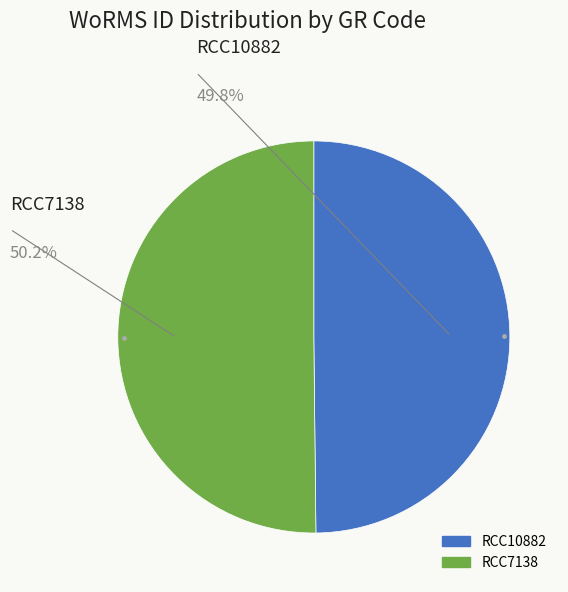

Is the sum of RCC7138 and RCC10882 greater than half?

Yes